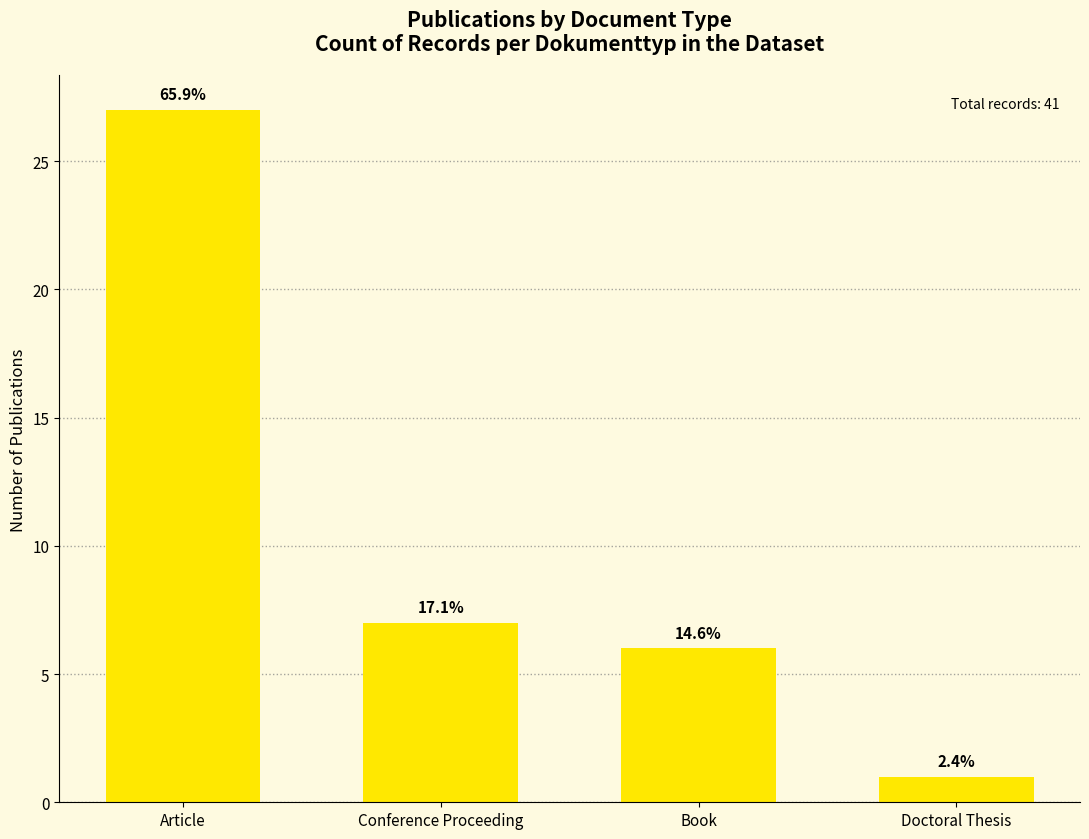

How many bars are there in total?

4